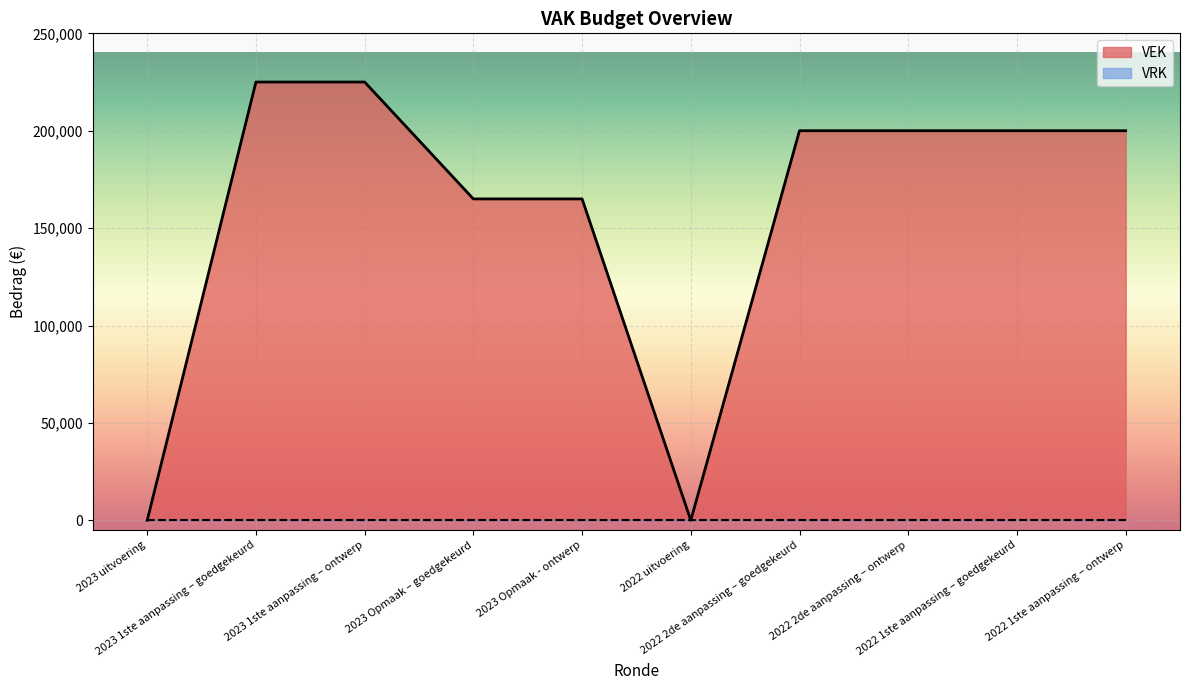

List the labels in order of value, largest first.

2023 1ste aanpassing – goedgekeurd, 2023 1ste aanpassing – ontwerp, 2022 2de aanpassing – goedgekeurd, 2022 2de aanpassing – ontwerp, 2022 1ste aanpassing – goedgekeurd, 2022 1ste aanpassing – ontwerp, 2023 Opmaak – goedgekeurd, 2023 Opmaak - ontwerp, 2023 uitvoering, 2022 uitvoering